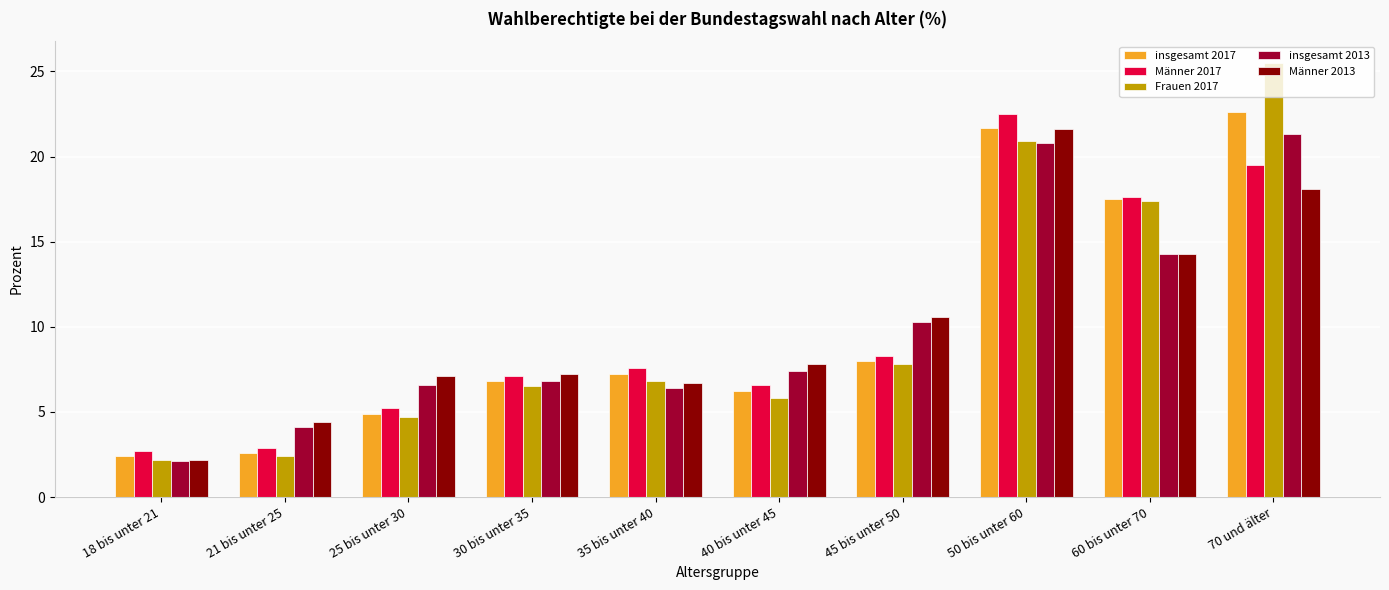

What is the greatest value displayed?

25.5